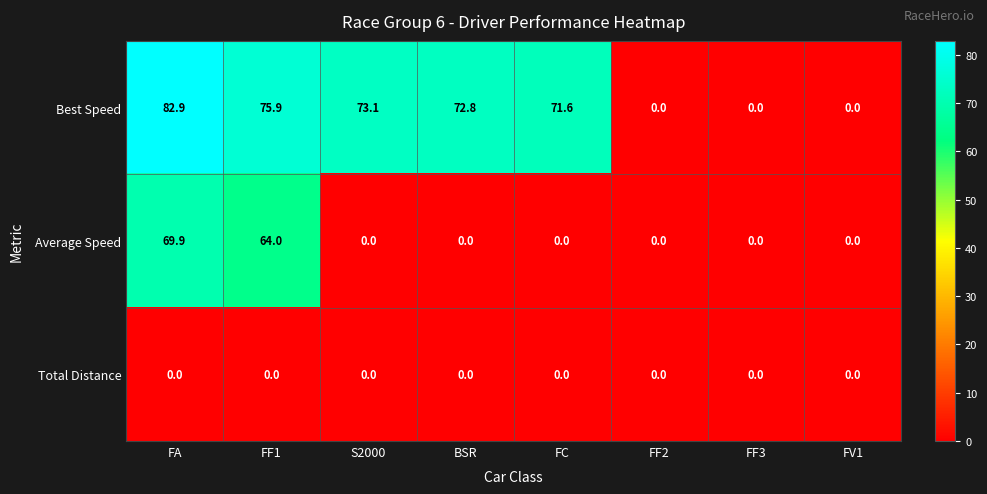

At which category does the chart reach its peak across all series?

FA